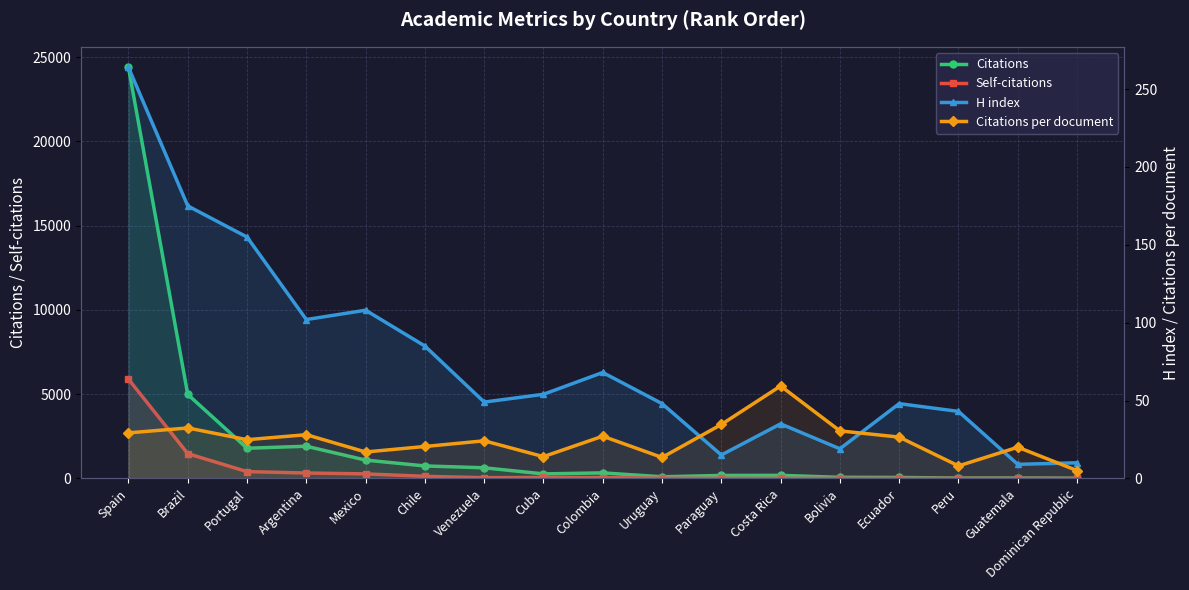

At which category does Self-citations reach its first local peak?

Cuba